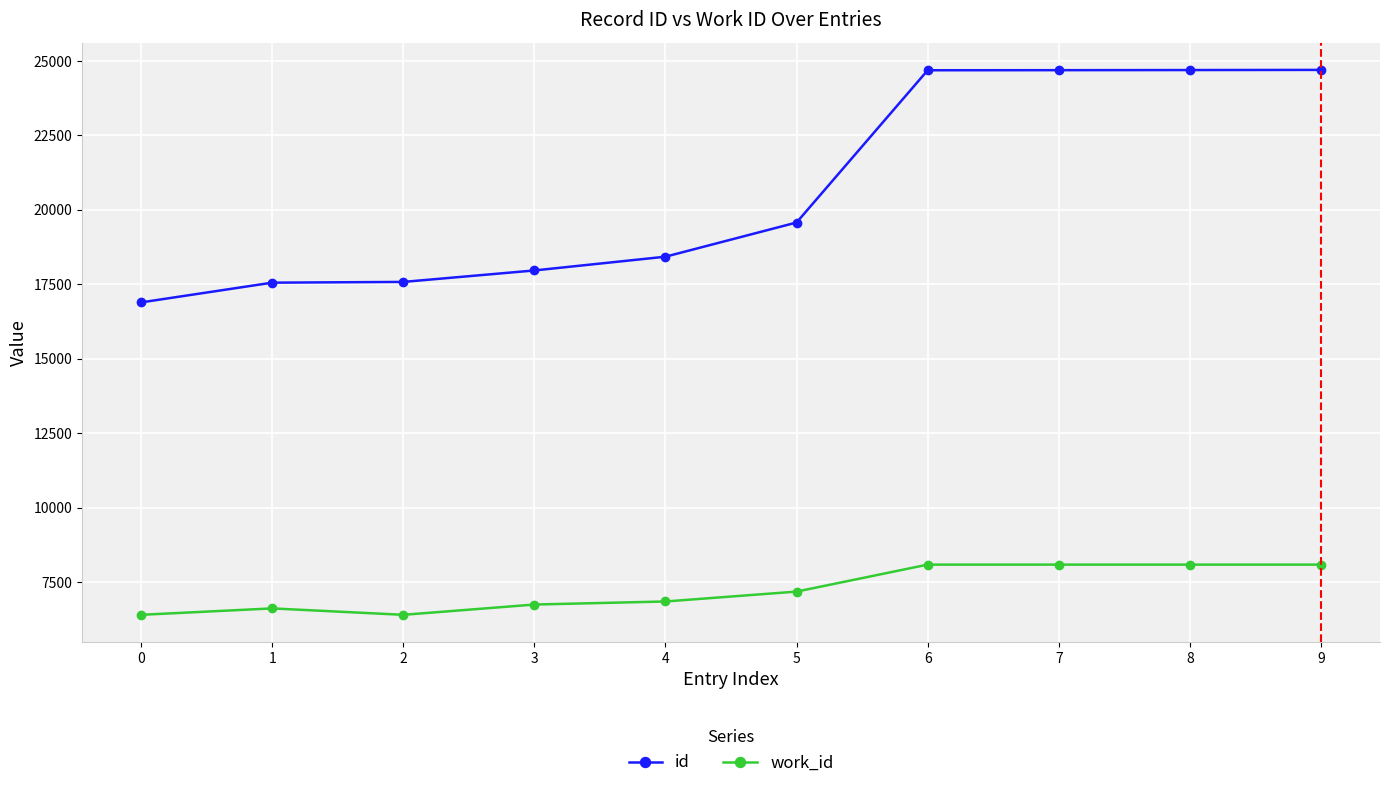

What is the average value of the id series?

20679